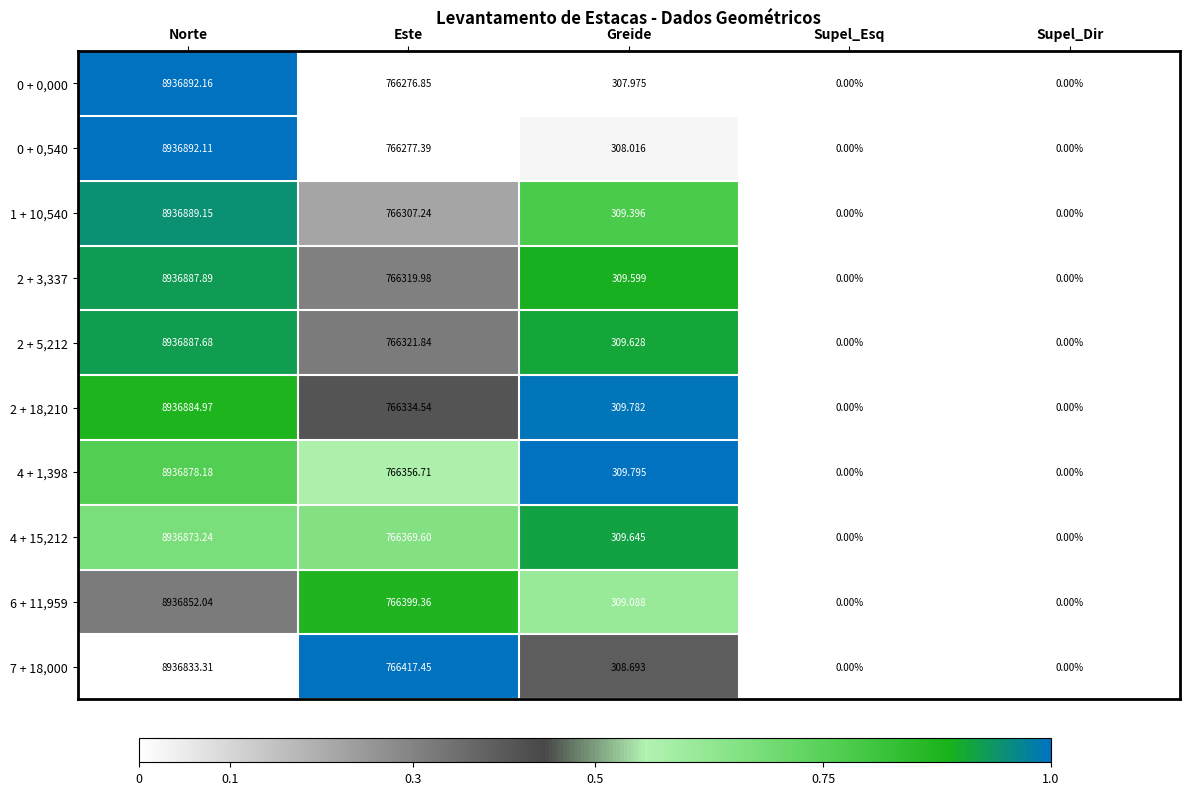

At which label does 2 + 3,337 reach its peak?

Norte